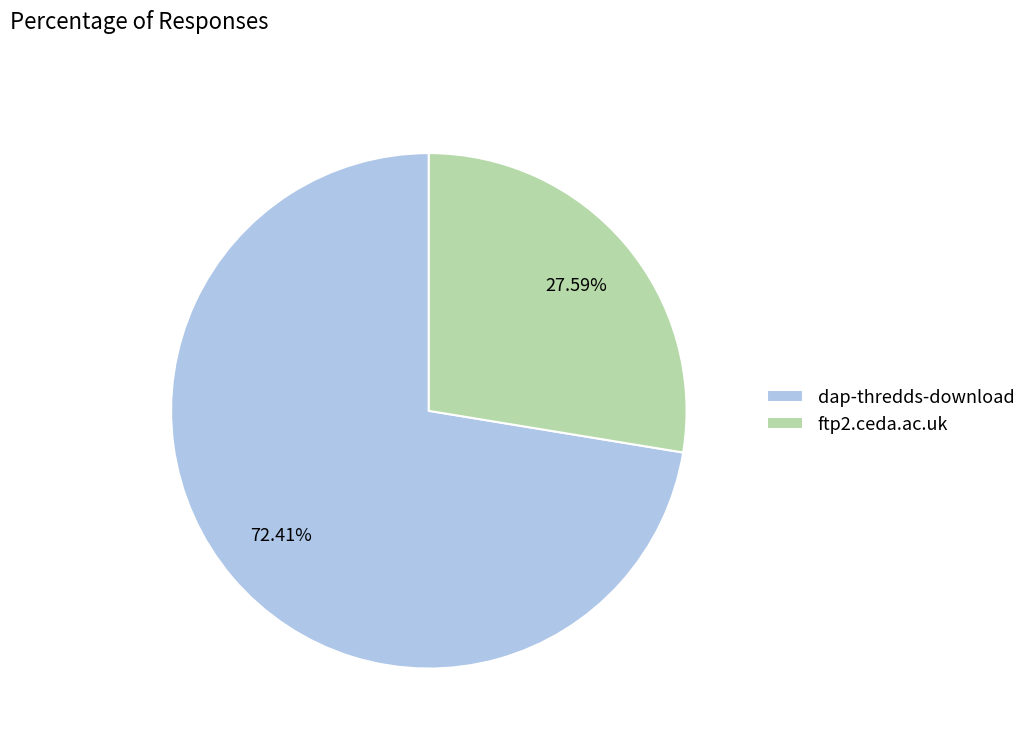

What portion of the pie excludes ftp2.ceda.ac.uk?

72.4%